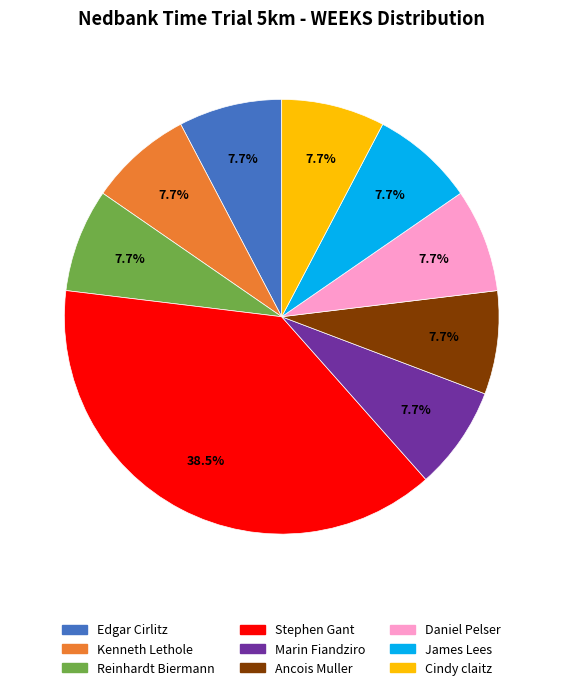

Count the number of slices in the pie.

9